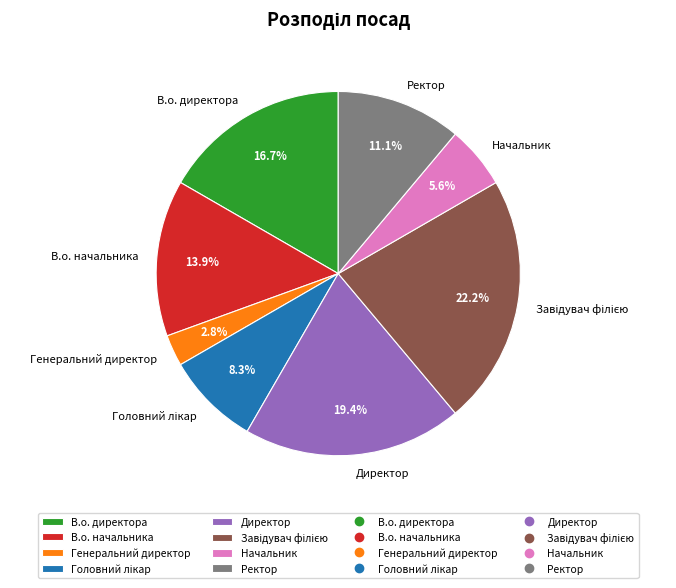

How many segments does this pie chart have?

8